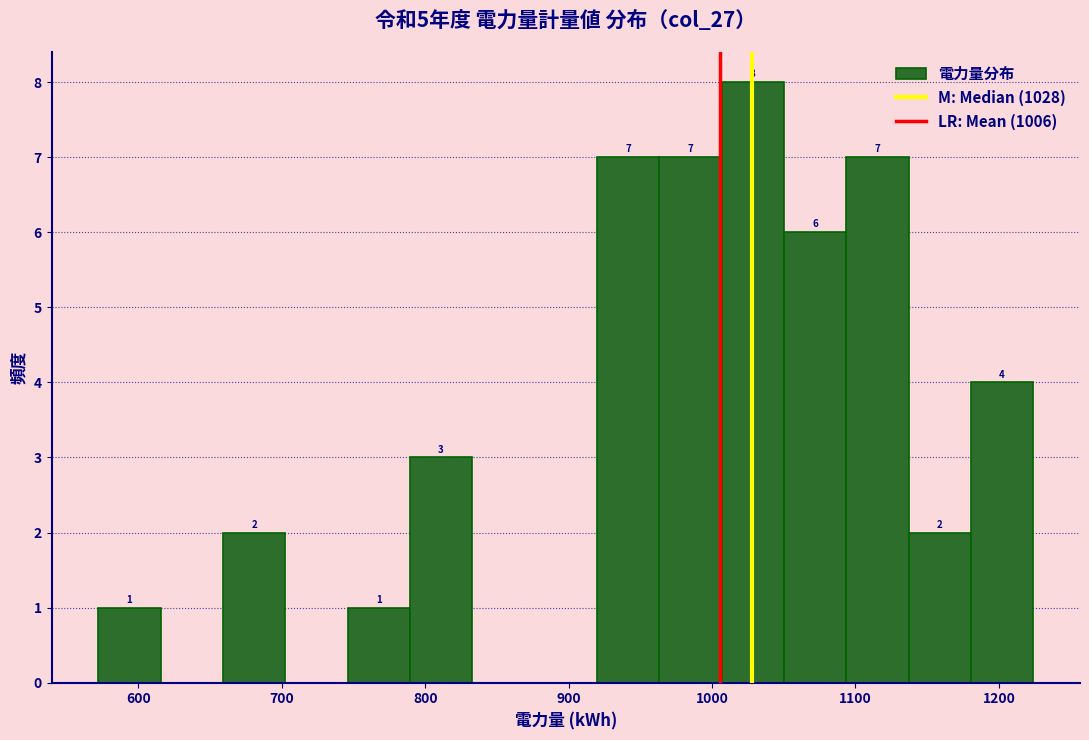

Over which range of the x-axis is the bar tallest?

1010 to 1050